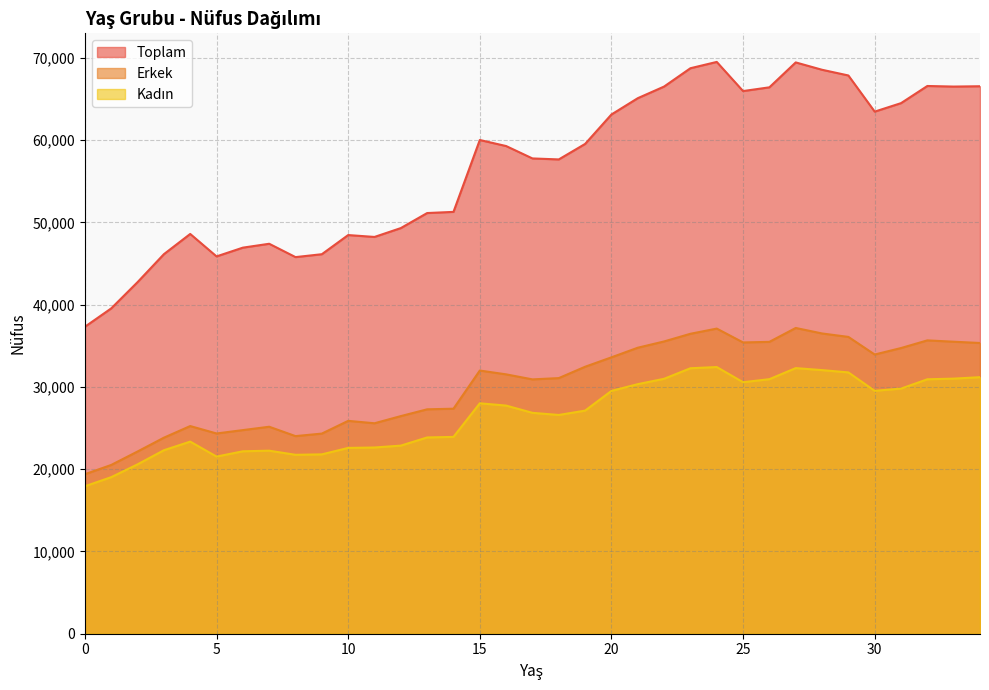

True or false: Erkek and Kadın cross at least once.

False